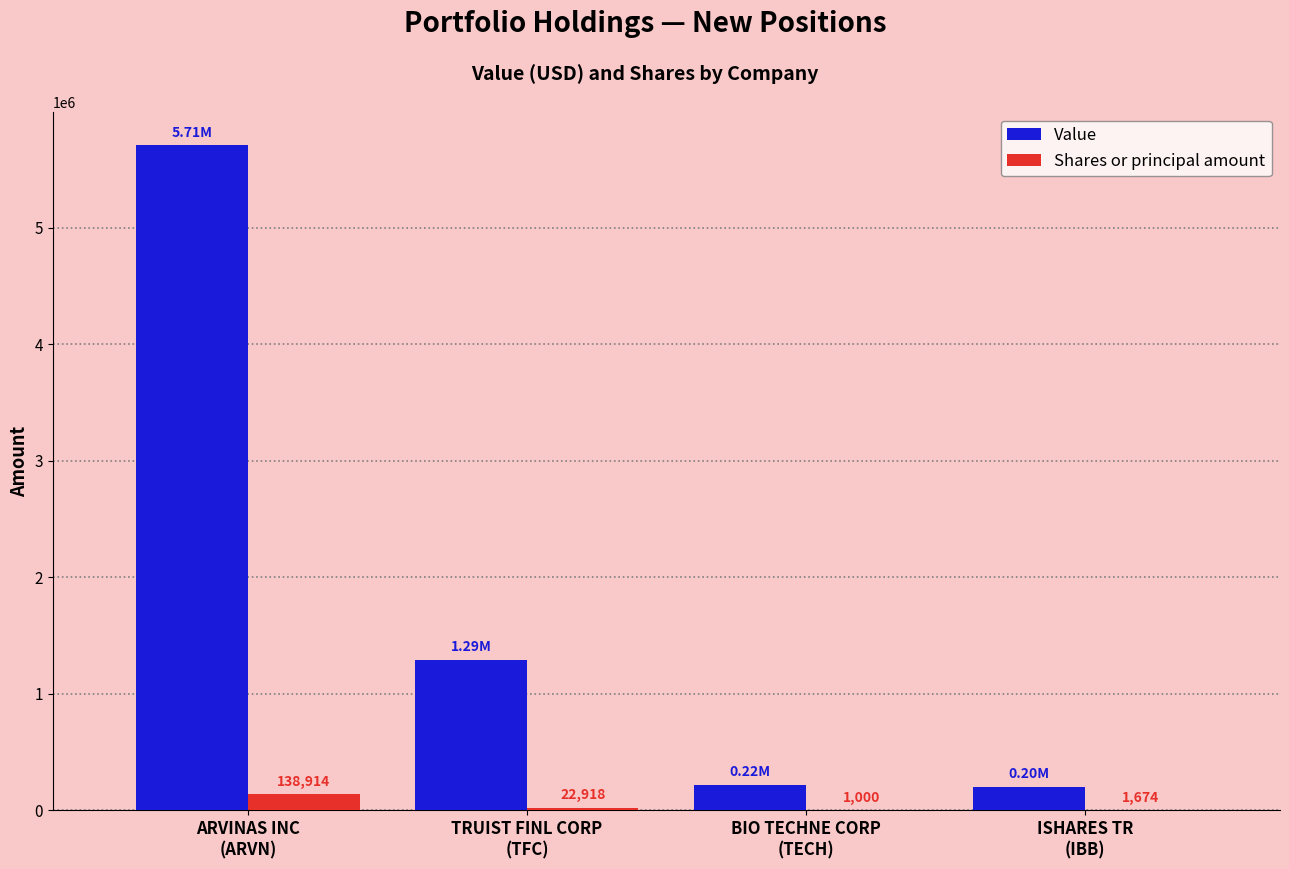

What is the sum of all Shares or principal amount values?

164506